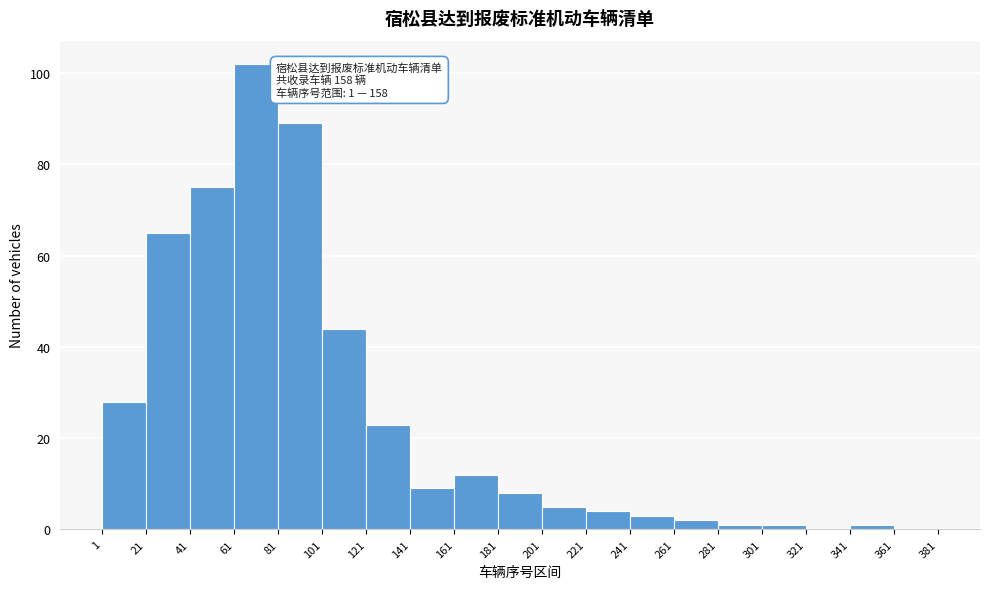

Over which range of the x-axis is the bar tallest?

61 to 81